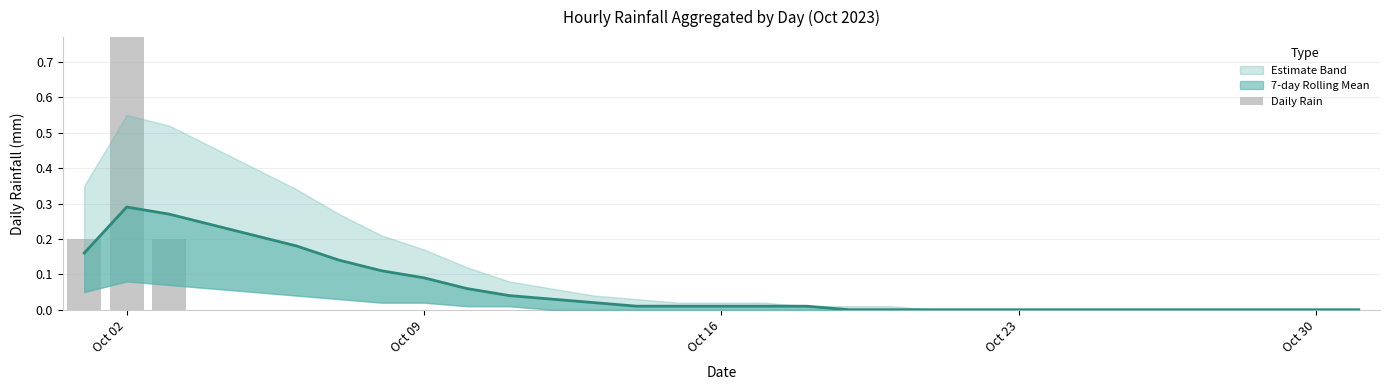

Does the chart contain stacked bars?

No